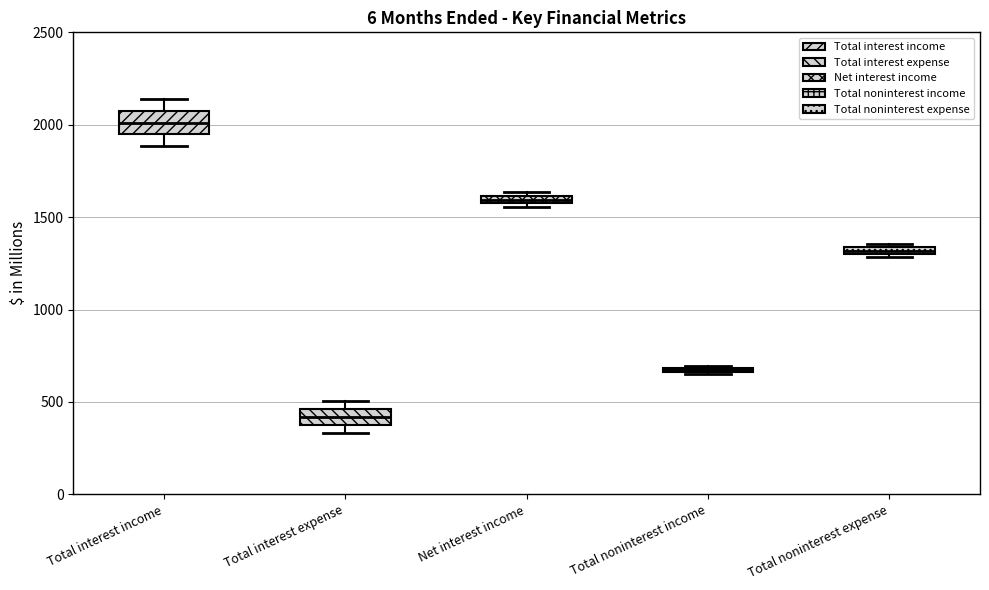

Which box has the highest median line?

Total interest income